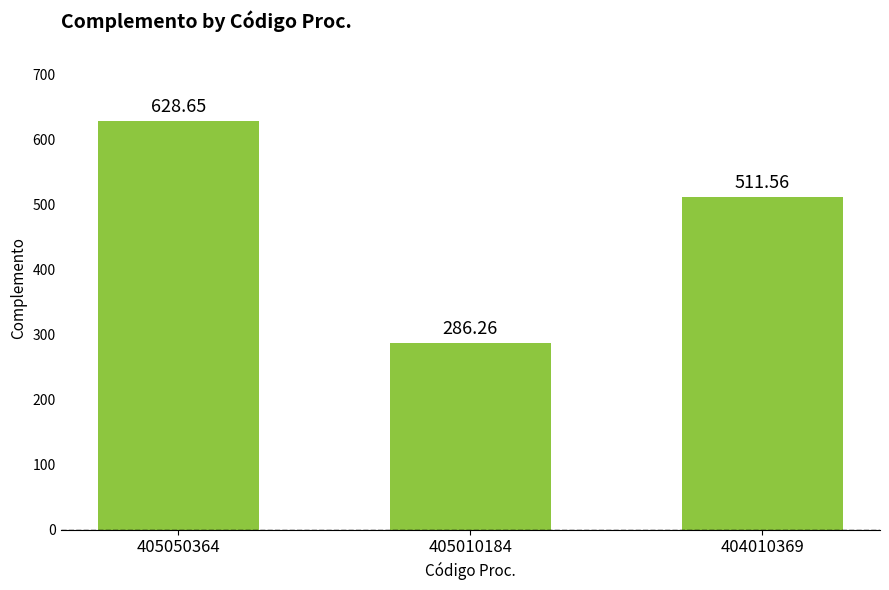

What is the value of the 2nd bar from the left?

286.3